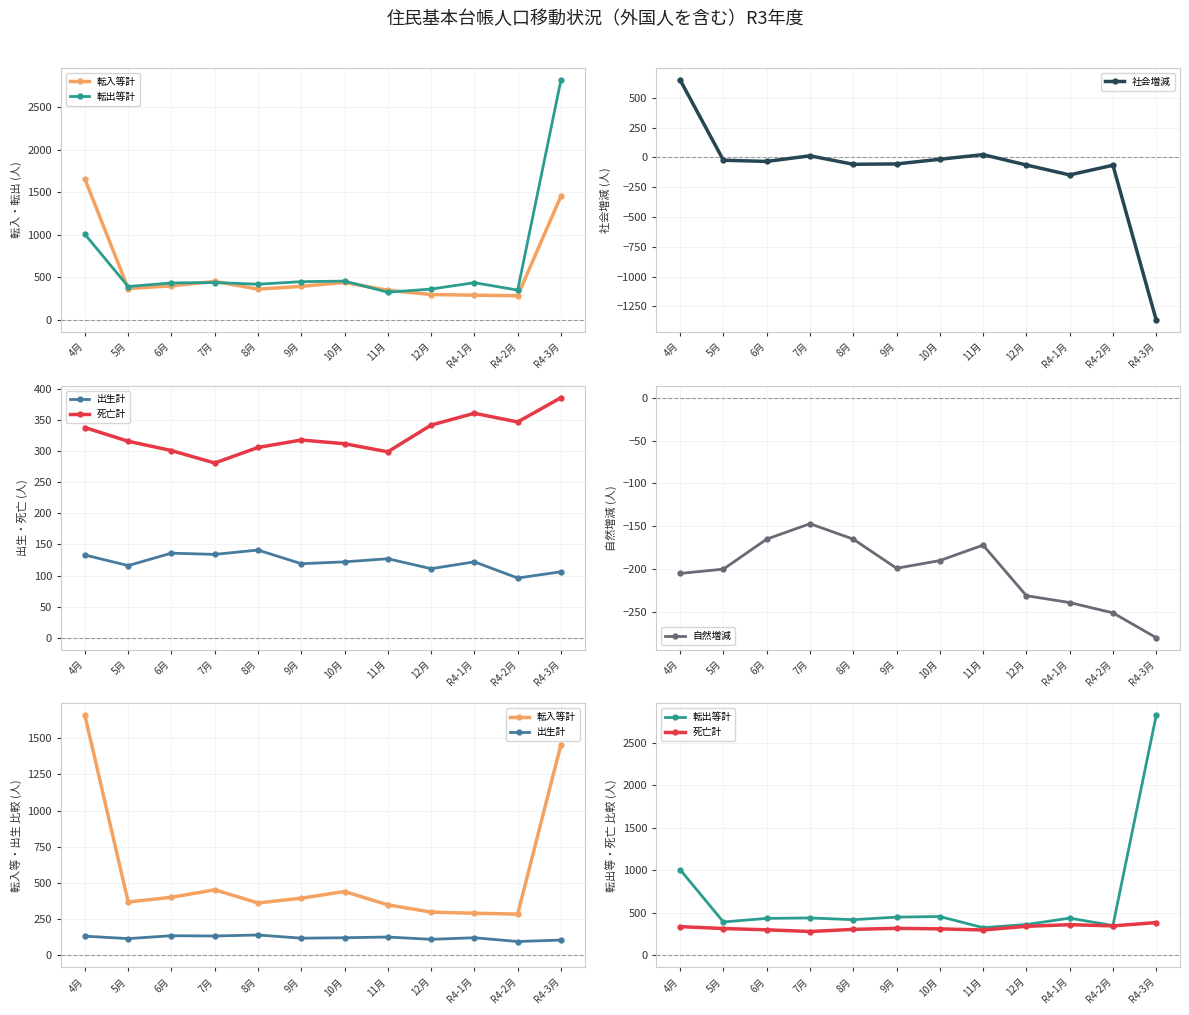

True or false: 転出等計 has more than 2 interior local peaks.

True